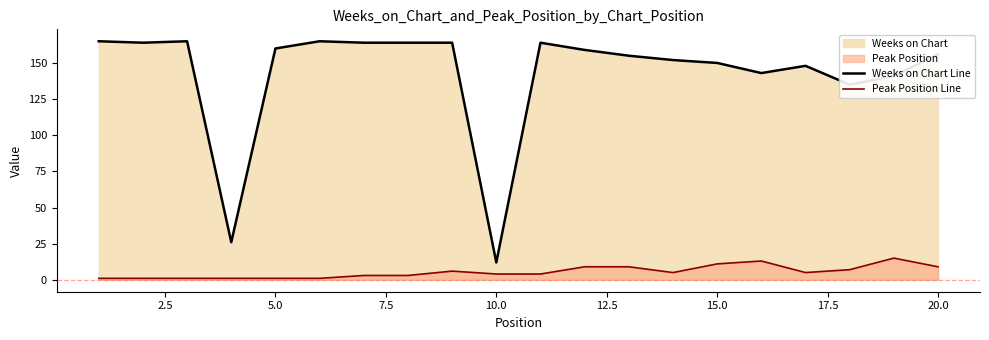

What is the smallest value displayed?

1